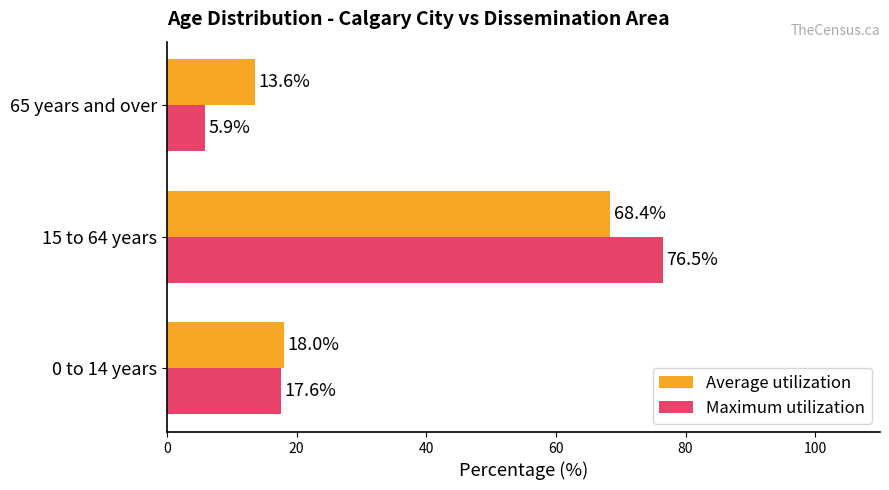

The value of Average utilization at 15 to 64 years is 100.1. True or false?

False